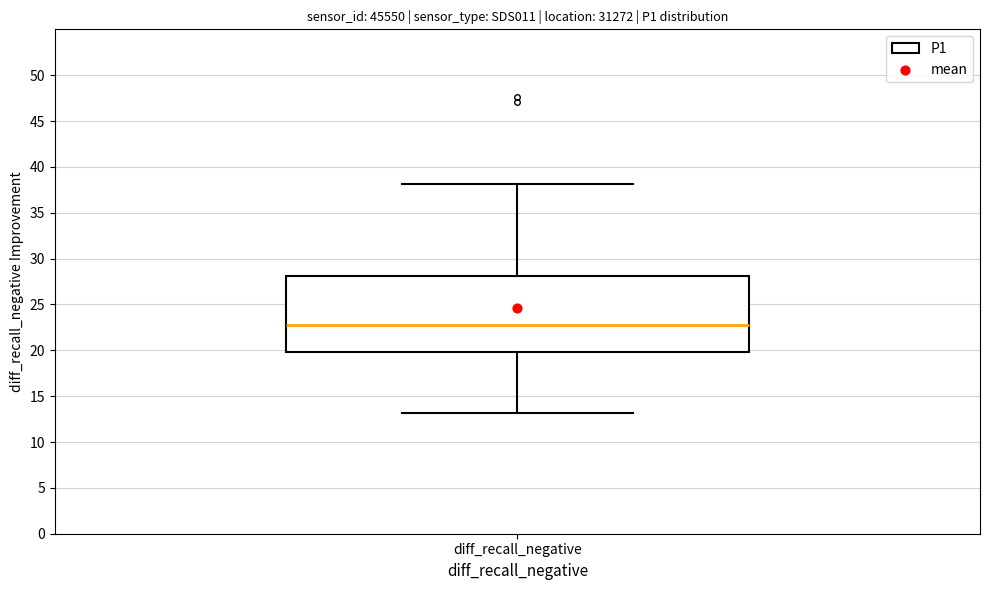

Read this box plot against the y-axis: the position of the median line, the range covered by the box, and the ends of both whiskers. The values are not printed on the chart, so give them approximately, as read against the axis.

median 23, box 20 to 28, whiskers 13 to 38